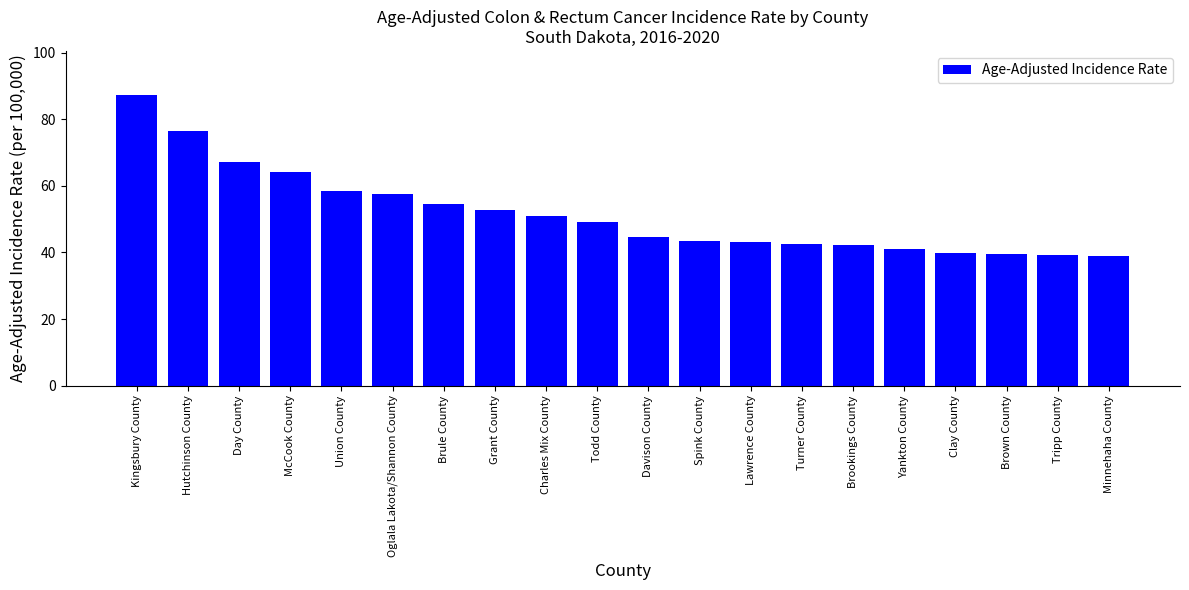

Count the number of data series in this chart.

1